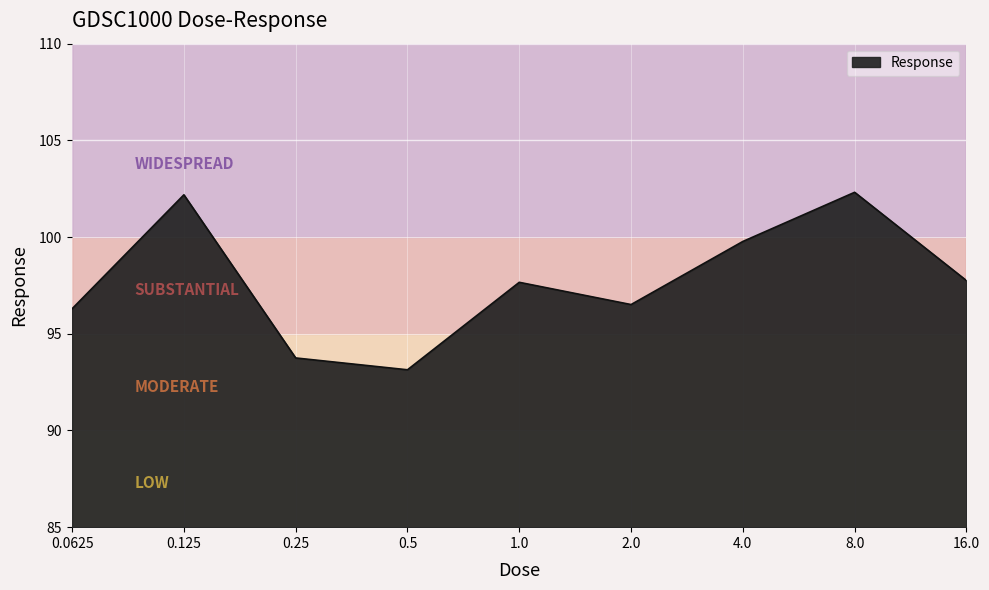

What is the smallest value displayed?

93.1